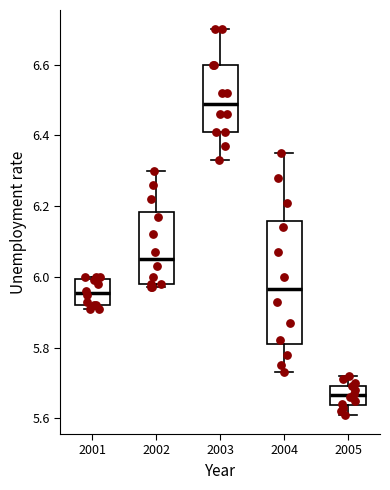

Comparing the boxes themselves (not the whiskers), which one is the tallest?

2004